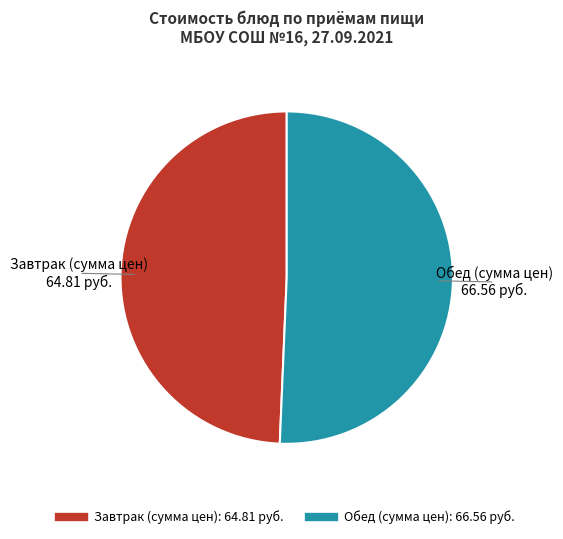

Count the number of slices in the pie.

2